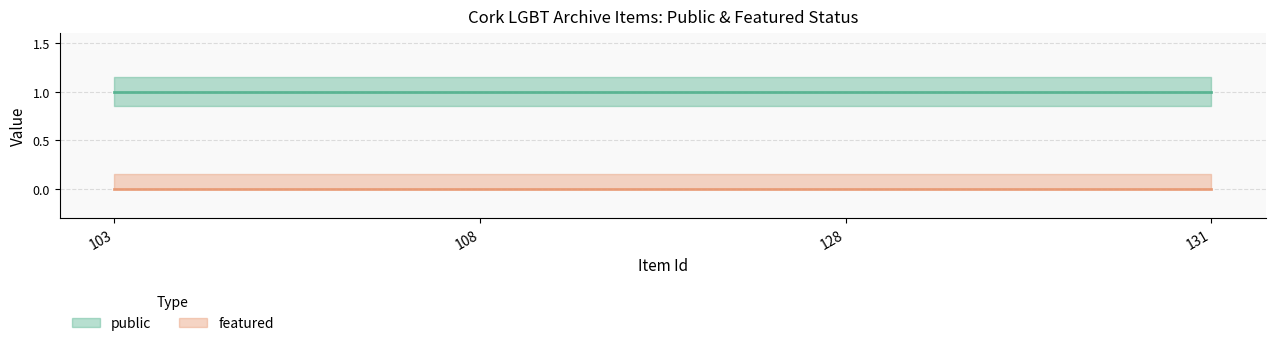

What is the value of the public point at the 3rd from the left?

1